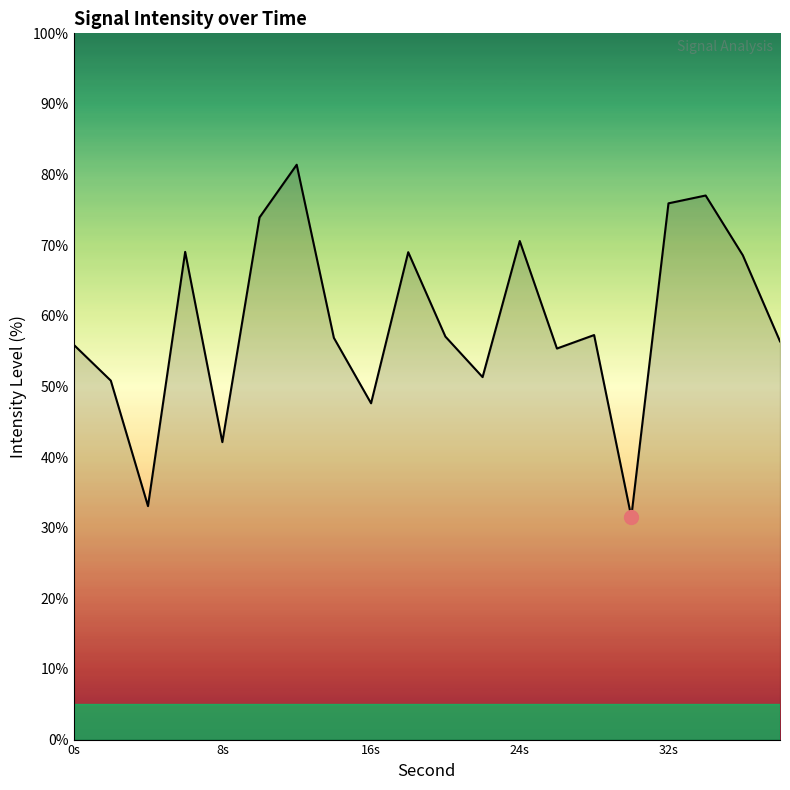

What is the smallest value displayed?

31.5